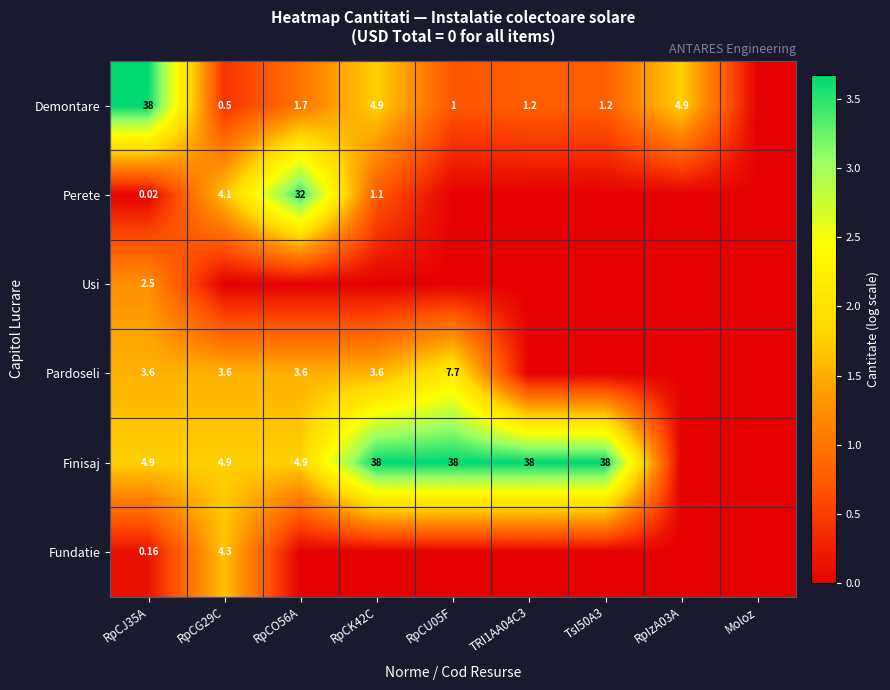

At which label does Fundatie reach its minimum?

RpCO56A